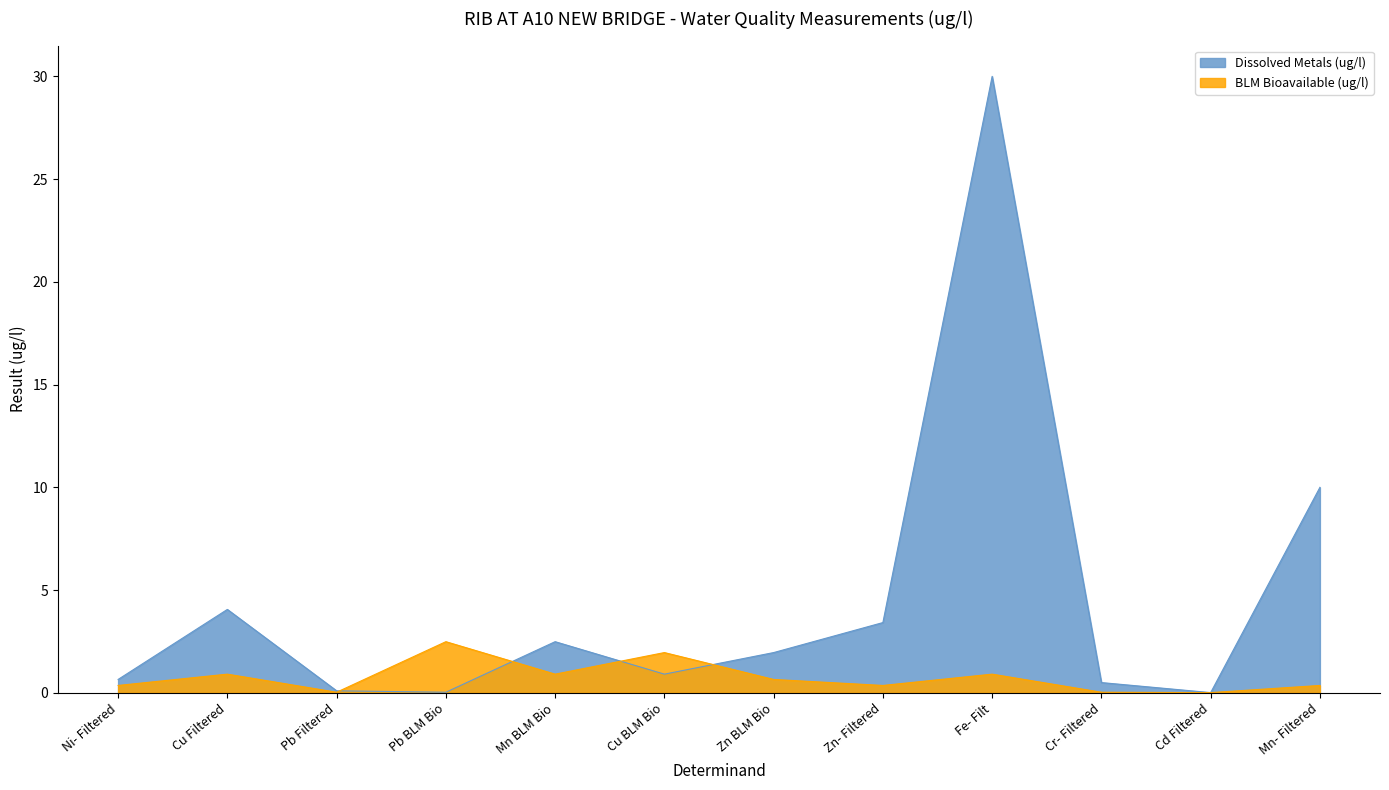

At which category is the sum across all series the highest?

Fe- Filt